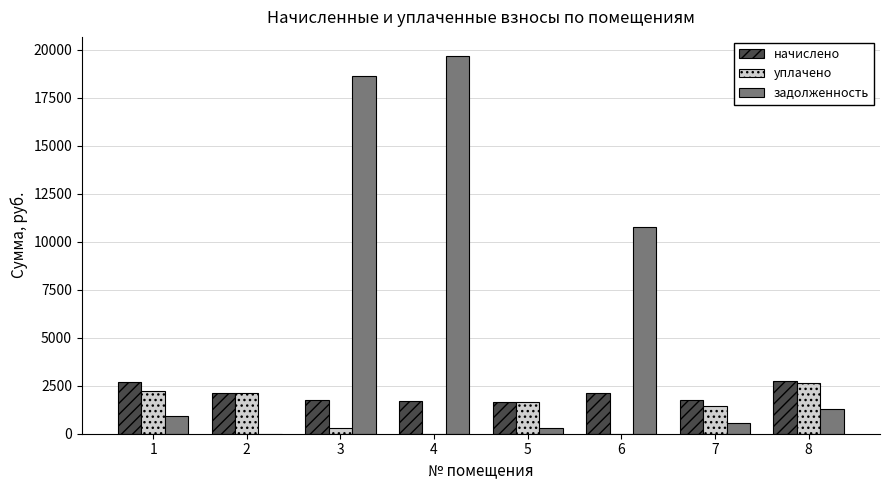

What is the difference between the задолженность values at 6 and 7?

10181.7